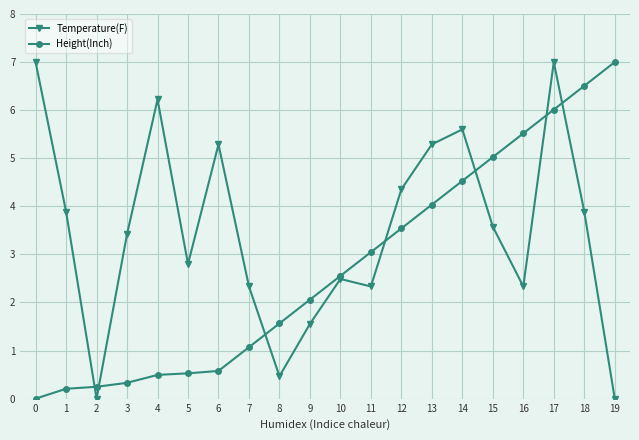

Does the chart have visible grid lines?

Yes